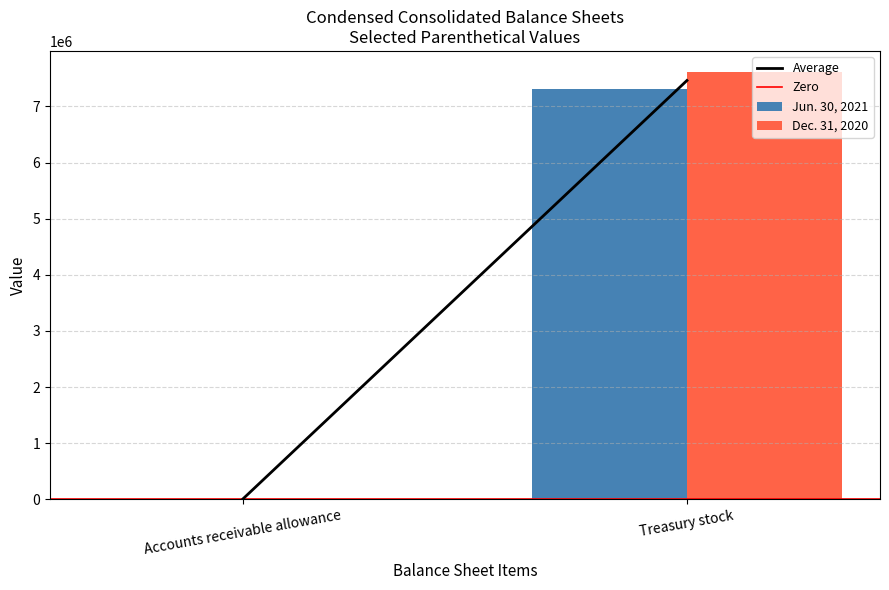

Is the value of Jun. 30, 2021 at Treasury stock greater than the value of Dec. 31, 2020 at Accounts receivable allowance?

Yes